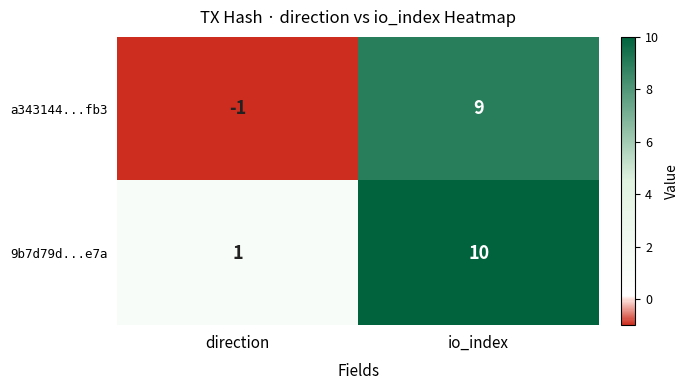

What is the average value of the a343144...fb3 series?

4